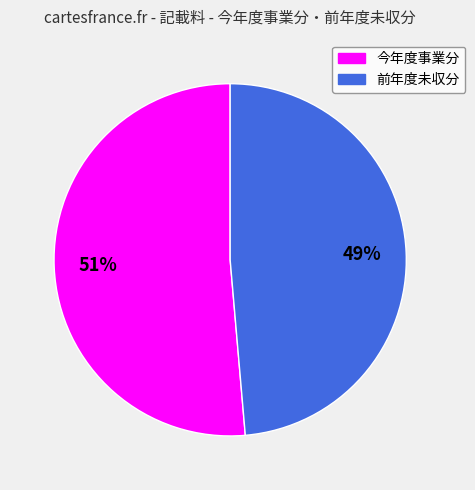

Combined, do 前年度未収分 and 今年度事業分 account for over 50%?

Yes